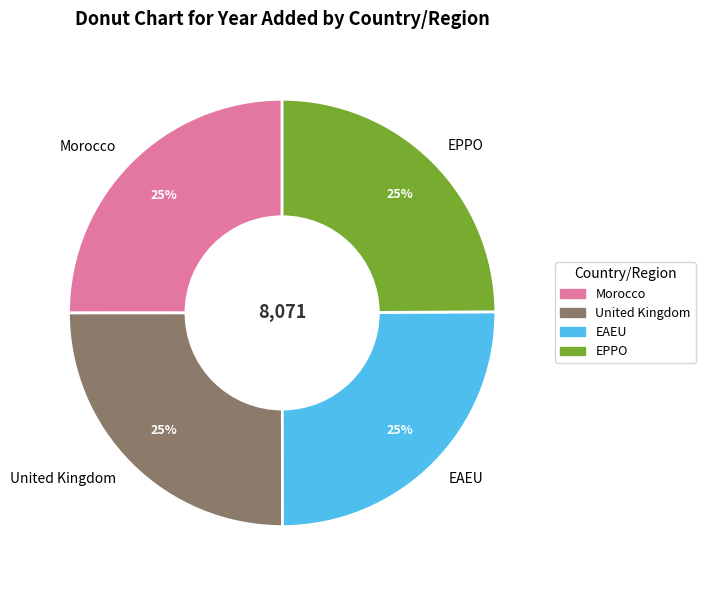

How many slices are in this pie chart?

4